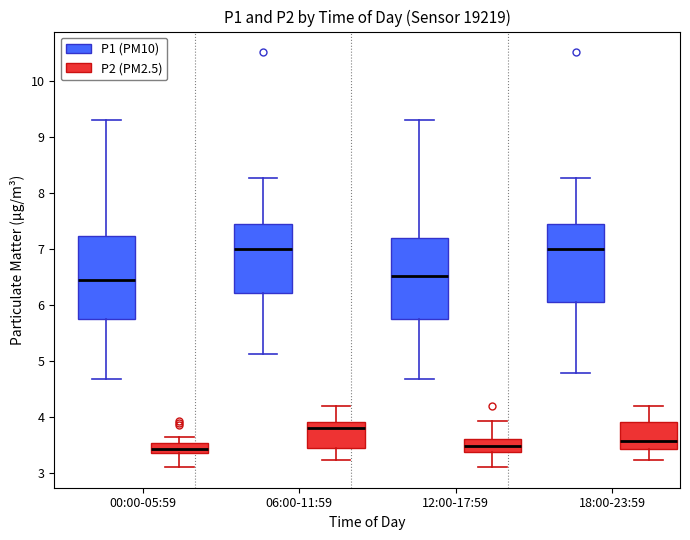

Reading left to right, transcribe this box plot: for each box, give where its median line is, the range the box spans, and where its two whiskers end, as read against the y-axis. The values are not printed on the chart, so give them approximately, as read against the axis.

00:00-05:59 (P1 (PM10)): median 6.5, box 5.8 to 7.2, whiskers 4.7 to 9.3
00:00-05:59 (P2 (PM2.5)): median 3.4, box 3.3 to 3.5, whiskers 3.1 to 3.6
06:00-11:59 (P1 (PM10)): median 7.0, box 6.2 to 7.5, whiskers 5.1 to 8.3
06:00-11:59 (P2 (PM2.5)): median 3.8, box 3.4 to 3.9, whiskers 3.2 to 4.2
12:00-17:59 (P1 (PM10)): median 6.5, box 5.8 to 7.2, whiskers 4.7 to 9.3
12:00-17:59 (P2 (PM2.5)): median 3.5, box 3.4 to 3.6, whiskers 3.1 to 3.9
18:00-23:59 (P1 (PM10)): median 7.0, box 6.1 to 7.5, whiskers 4.8 to 8.3
18:00-23:59 (P2 (PM2.5)): median 3.6, box 3.4 to 3.9, whiskers 3.2 to 4.2